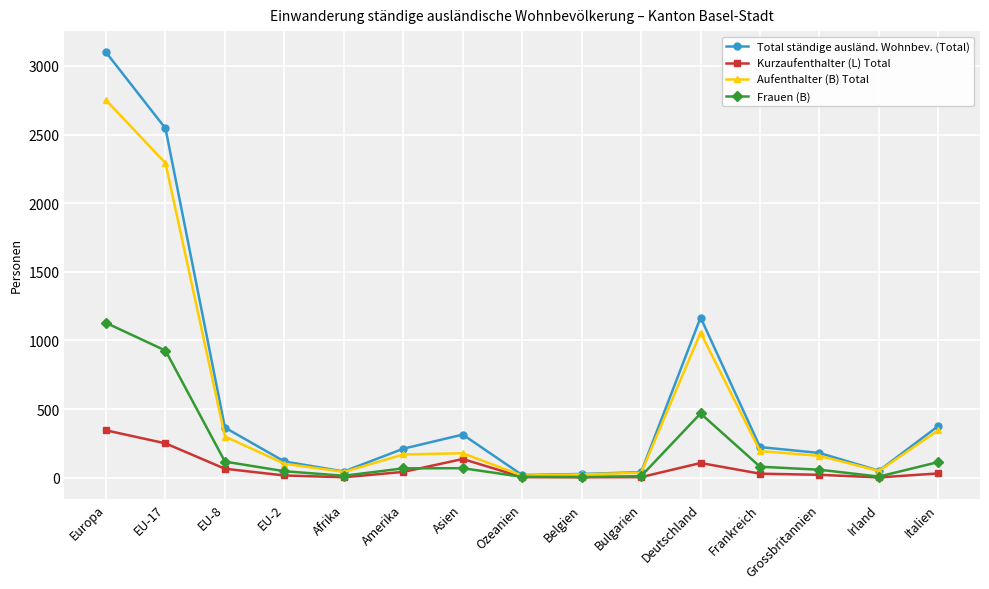

What is the difference between the second highest and minimum values in the Aufenthalter (B) Total series?

2277